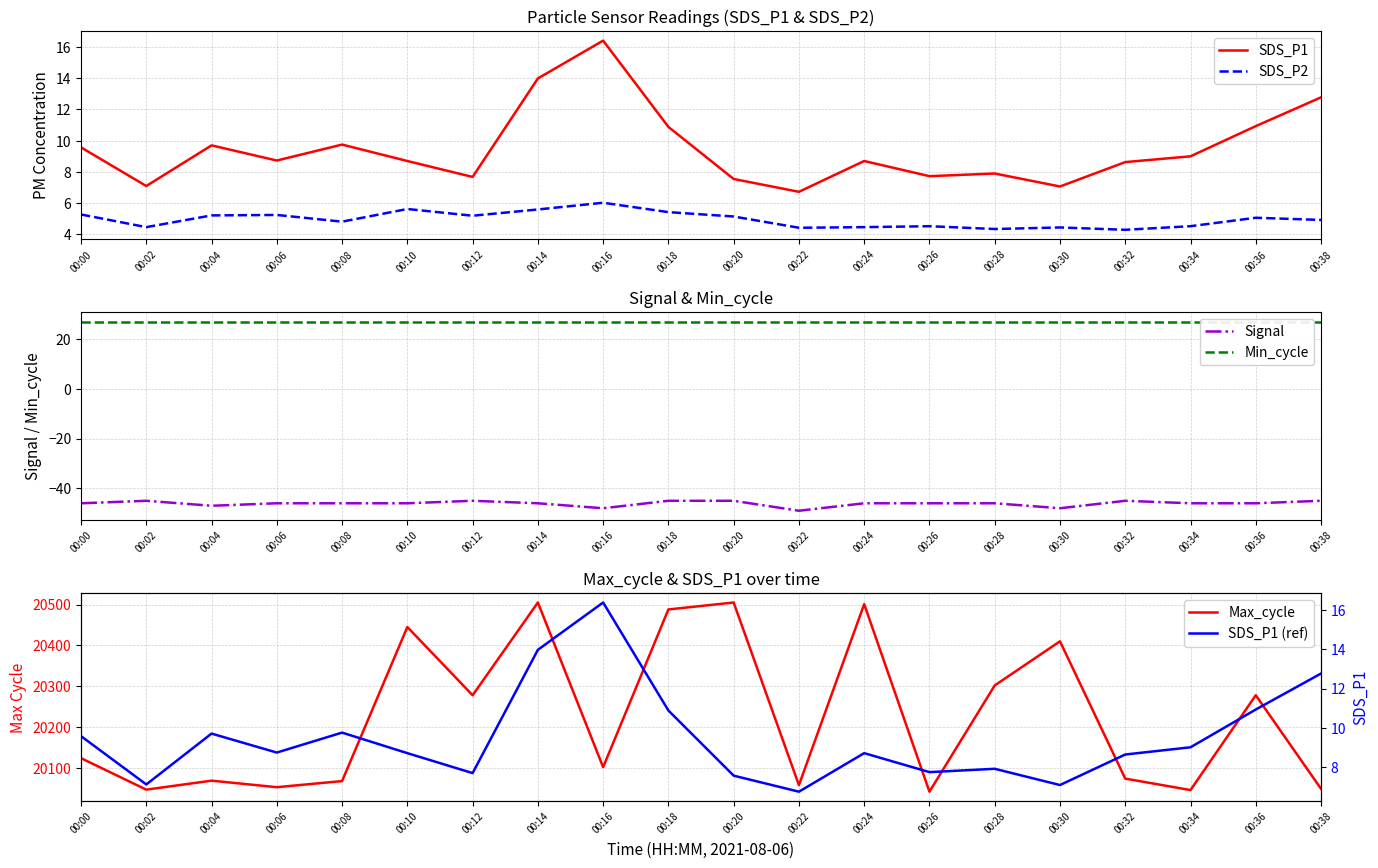

Where does the Max_cycle series first go above 20124?

00:10